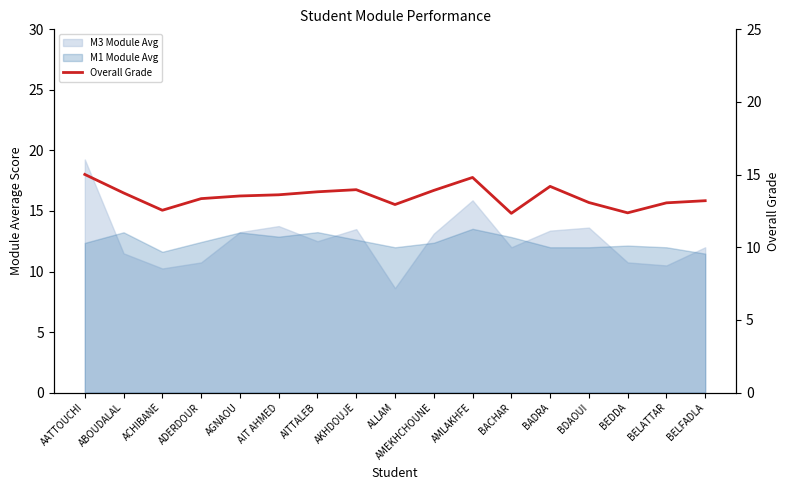

How many values are below 13?

4